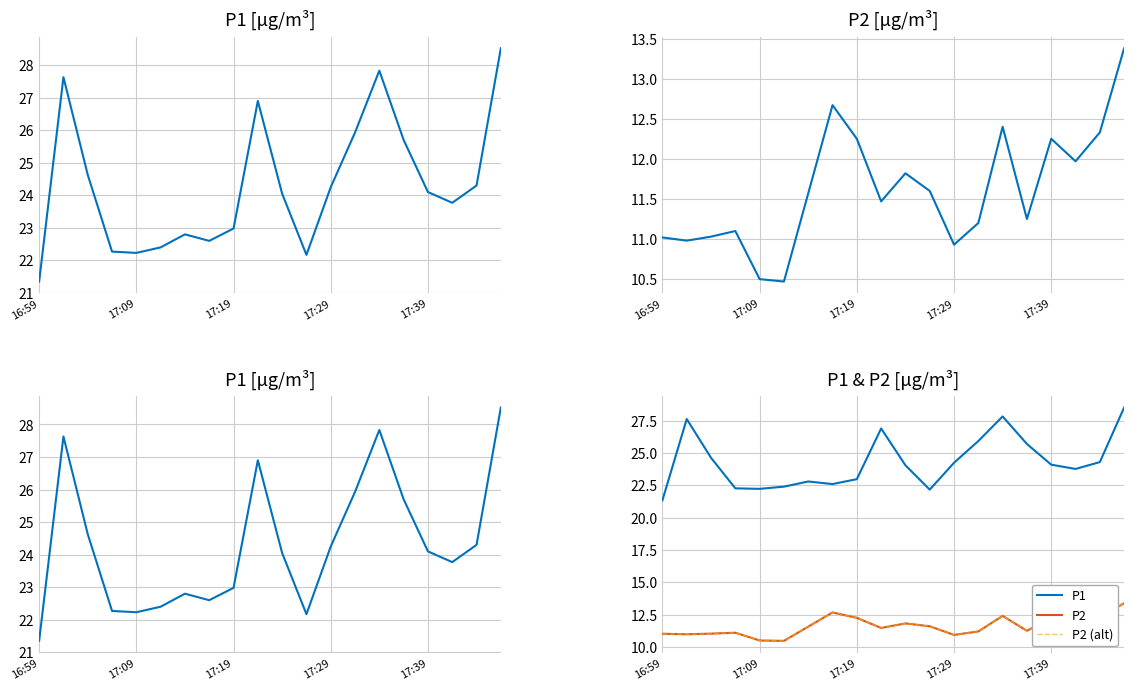

Reading left to right, transcribe all the data shown in this chart.

P1: 21.4	27.6	24.6	22.3	22.2	22.4	22.8	22.6	23.0	26.9	24.1	22.2	24.2	25.9	27.8	25.7	24.1	23.8	24.3	28.5
P2: 11.0	11.0	11.0	11.1	10.5	10.5	11.6	12.7	12.2	11.5	11.8	11.6	10.9	11.2	12.4	11.2	12.2	12.0	12.3	13.4
P2 (alt): 11.0	11.0	11.0	11.1	10.5	10.5	11.6	12.7	12.2	11.5	11.8	11.6	10.9	11.2	12.4	11.2	12.2	12.0	12.3	13.4